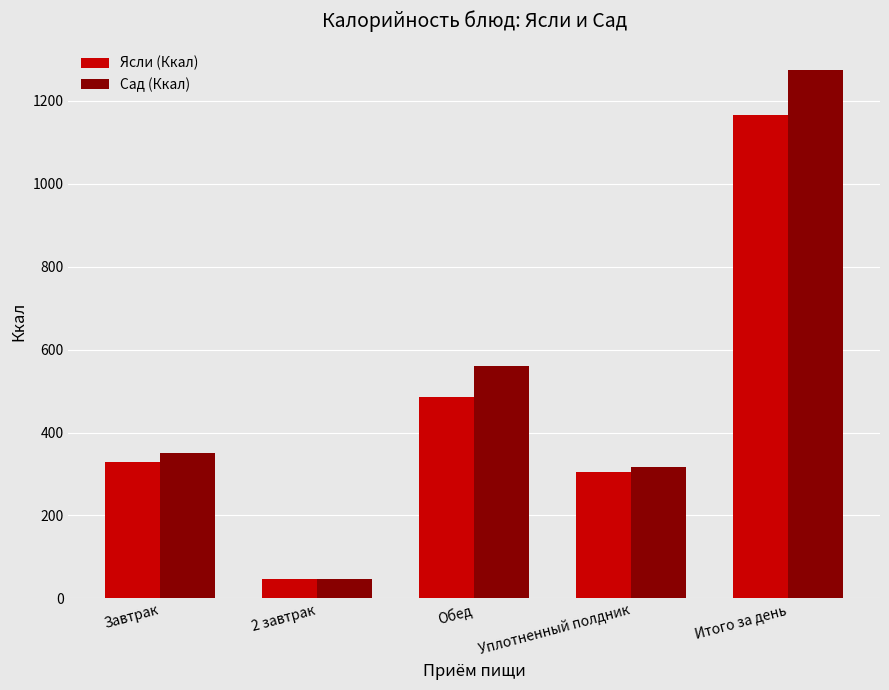

How many groups of bars are there?

5